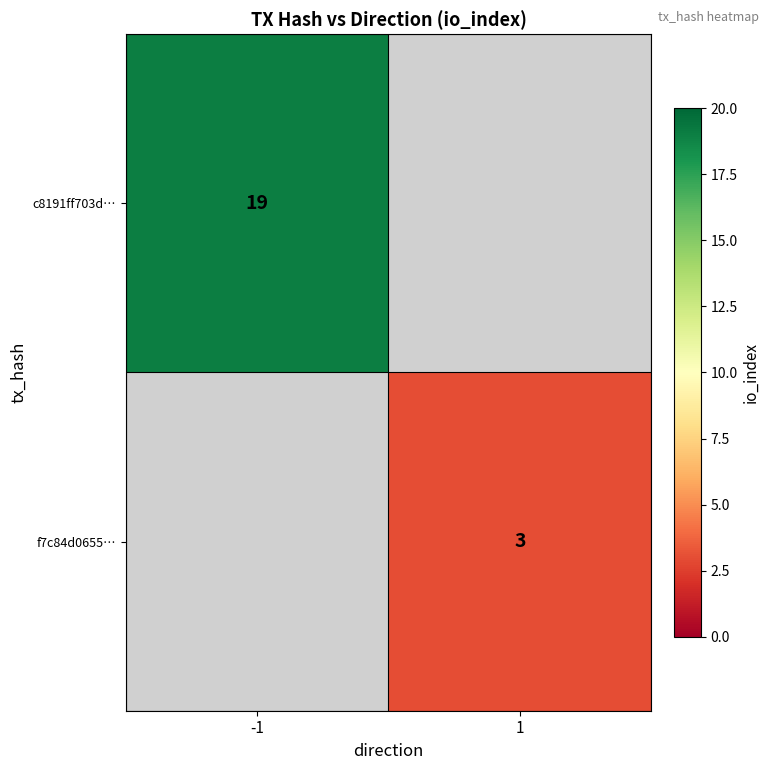

What is the minimum value shown in the chart?

3.0